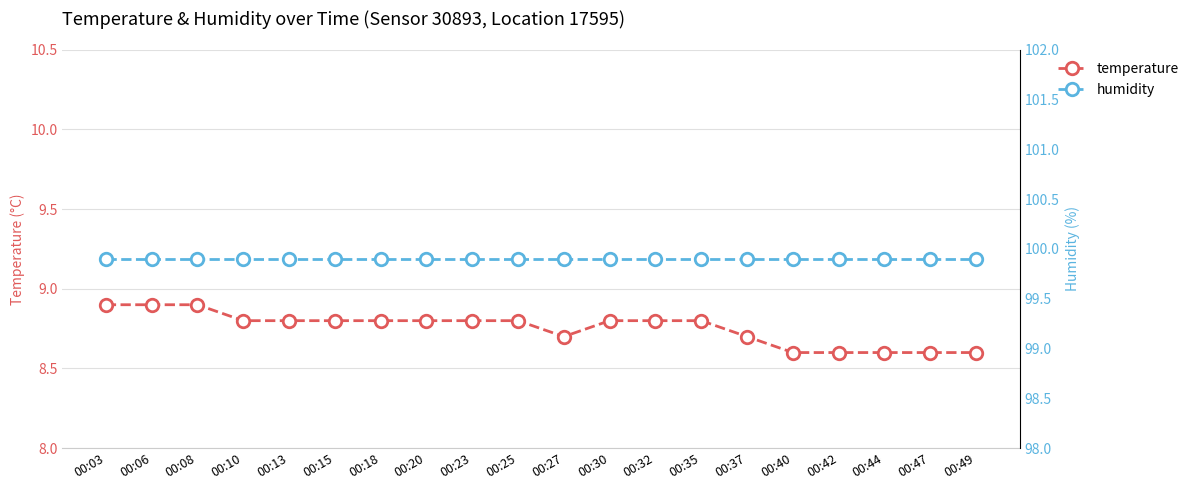

The value of temperature at 00:35 is 8.8. True or false?

True